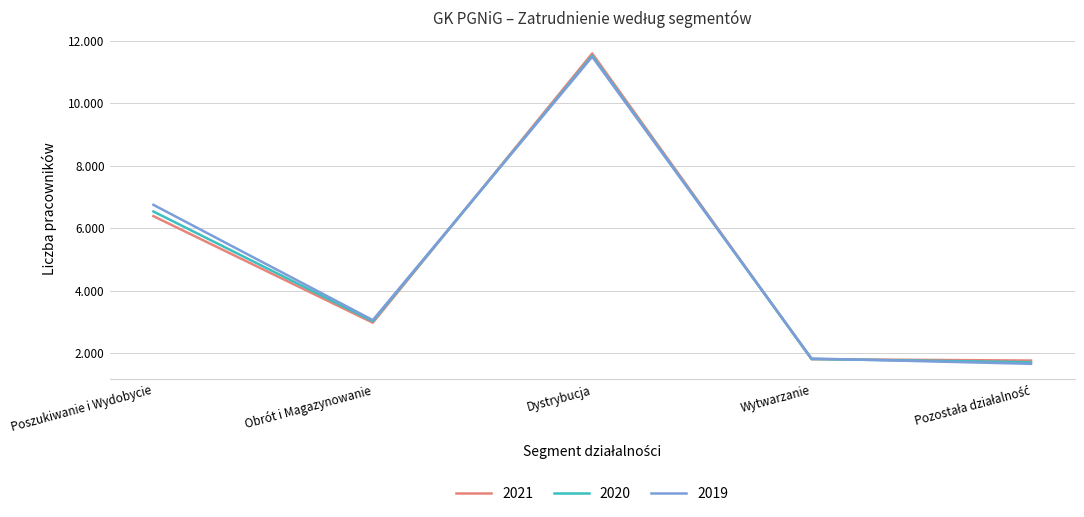

What is the sum of all 2019 values?

24786